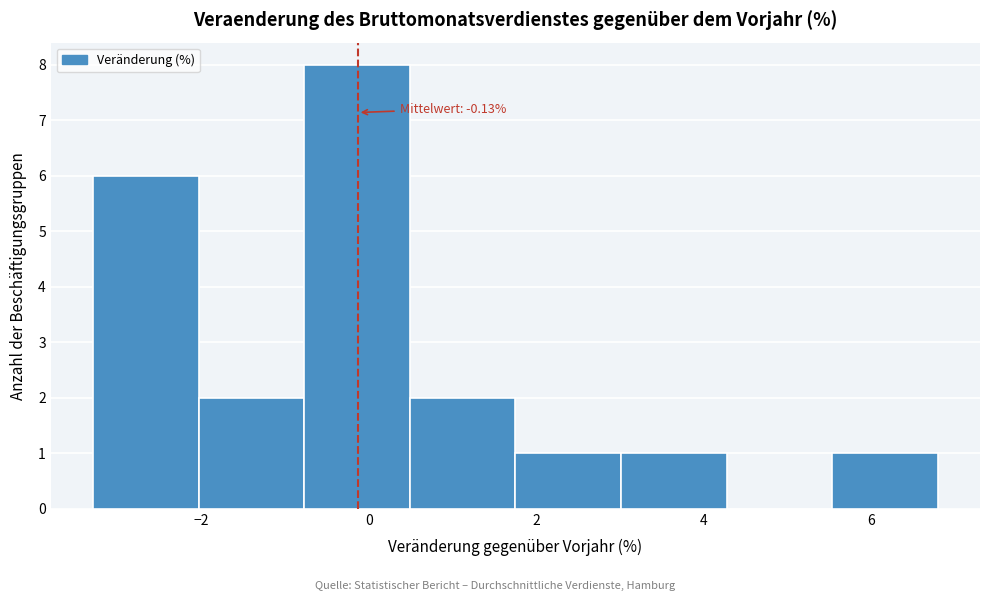

Over which range of the x-axis is the bar tallest?

-0.8 to 0.4